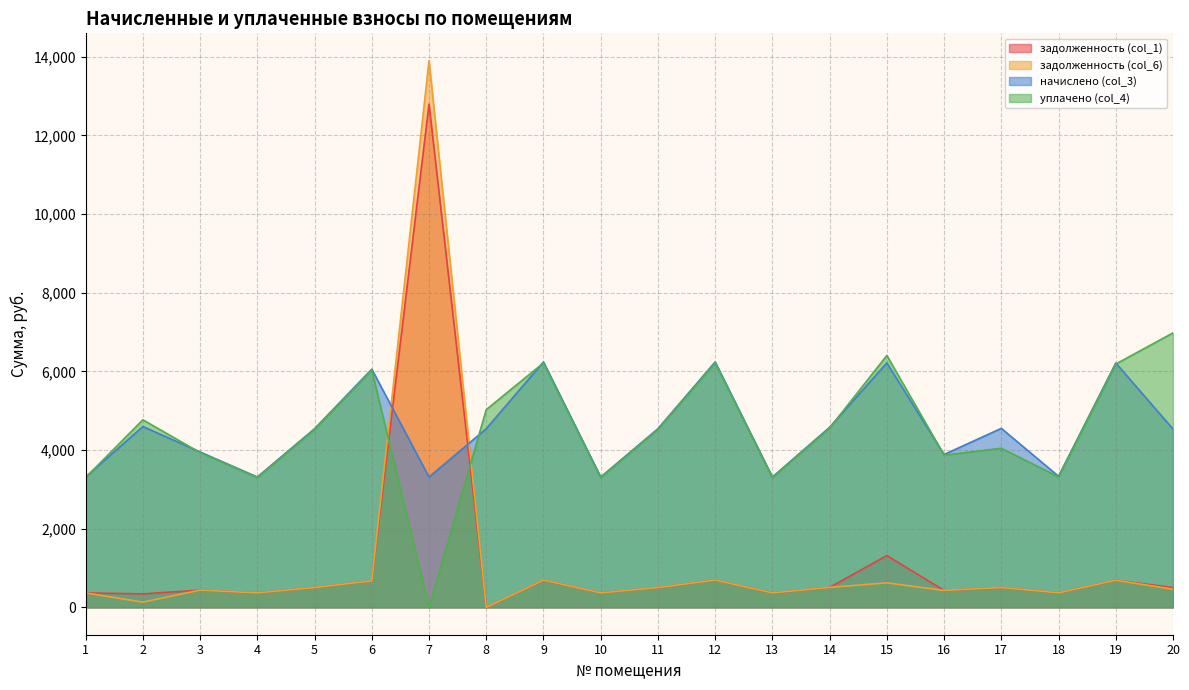

At which category does начислено (col_3) reach its first local valley?

4